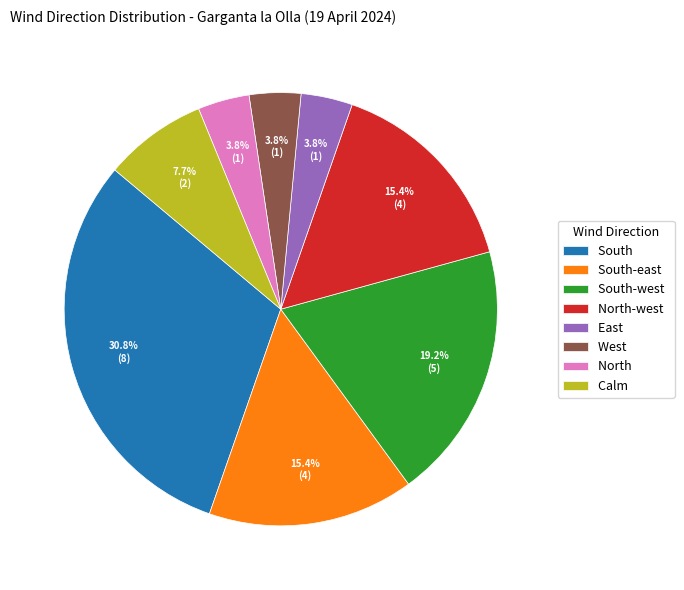

How many slices are in this pie chart?

8